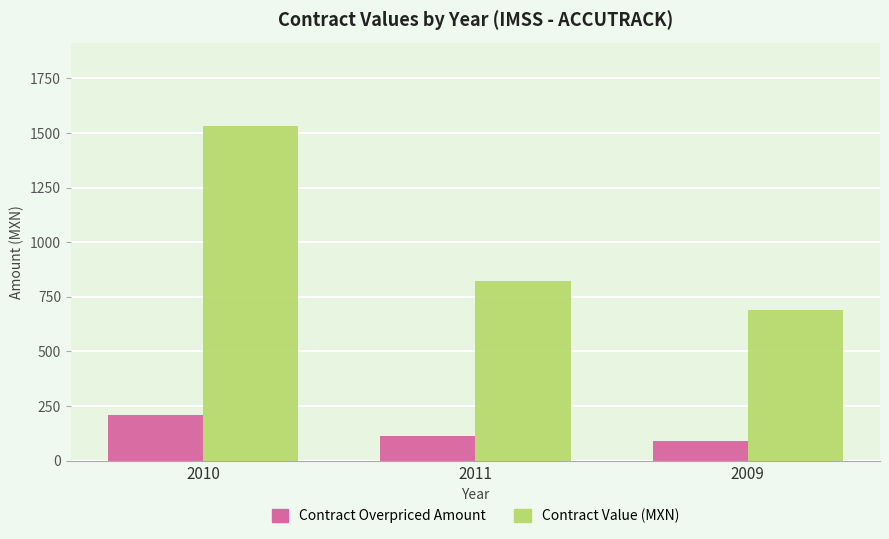

List the labels in order of Contract Value (MXN) value, largest first.

2010, 2011, 2009